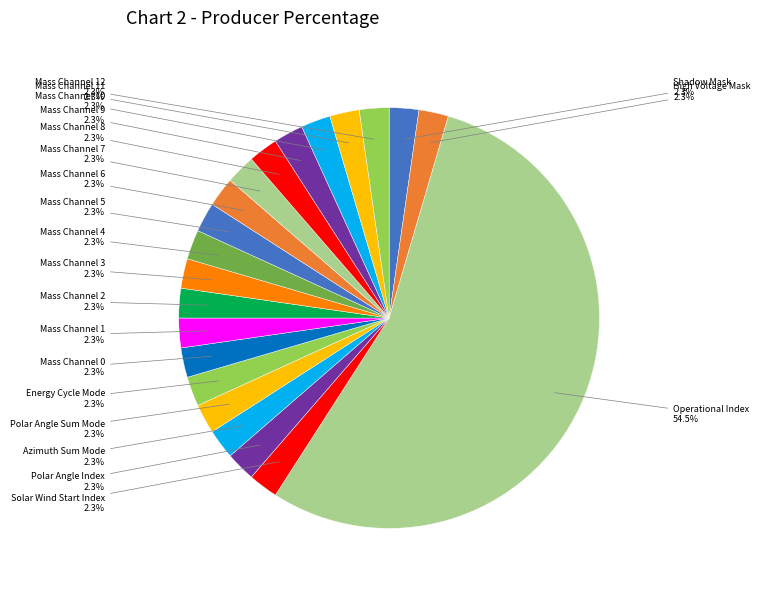

Is Operational Index the majority of the pie?

Yes